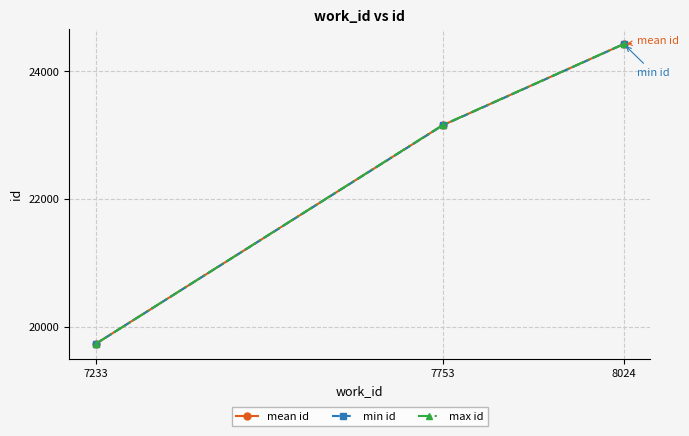

How many lines are shown in the chart?

3